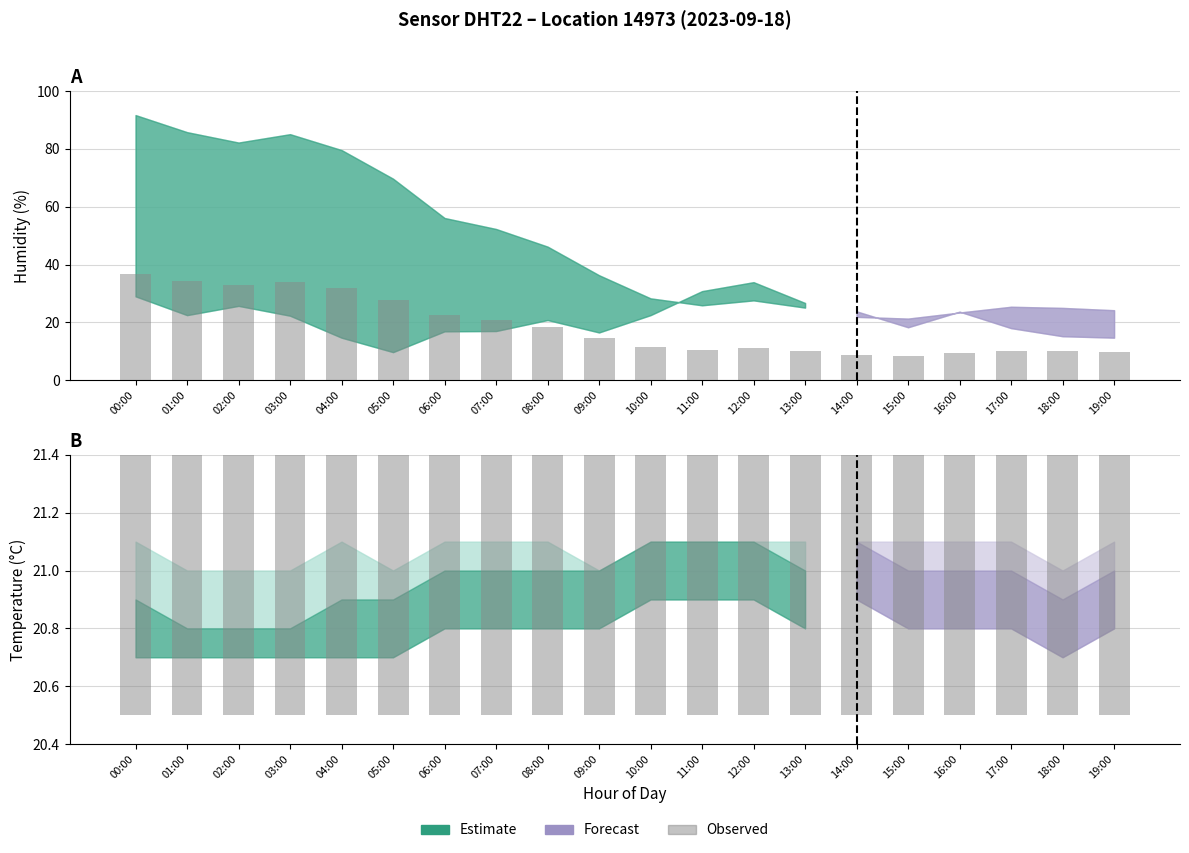

Does the chart contain stacked bars?

No